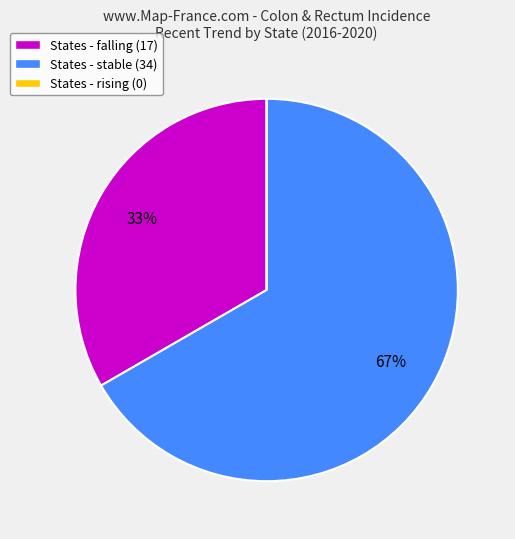

True or false: States - stable (34) accounts for 67% of the total.

True